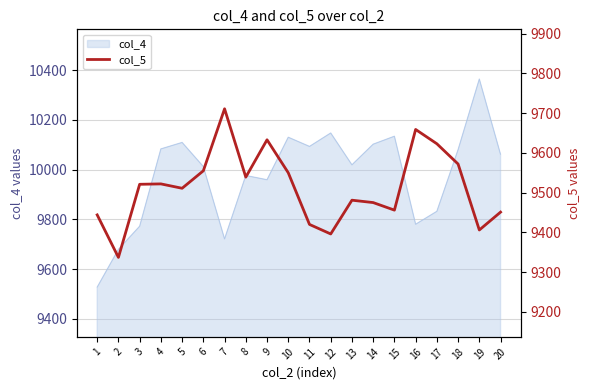

What is the difference between the maximum and minimum values?

374